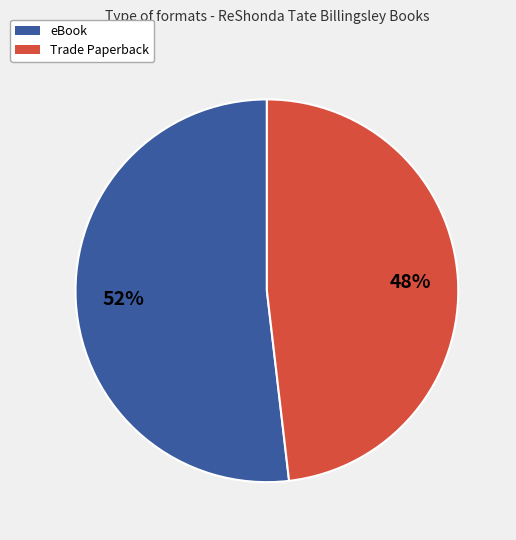

How many segments does this pie chart have?

2